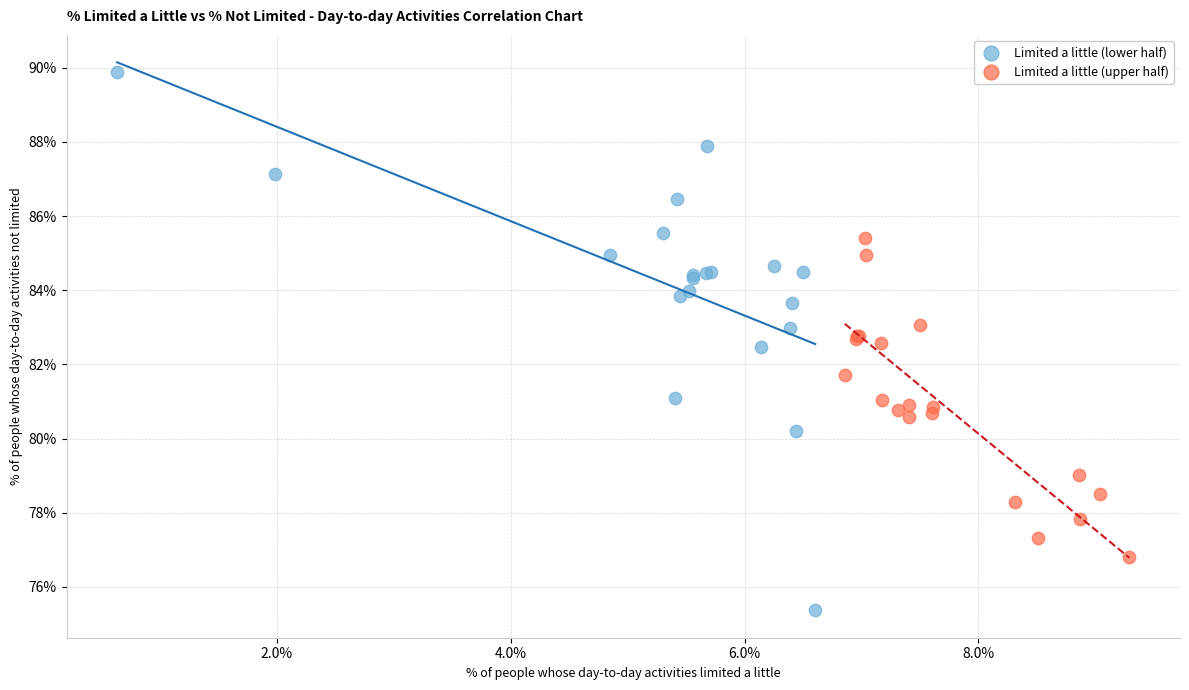

Which series has the widest spread of Y values?

Limited a little (lower half)